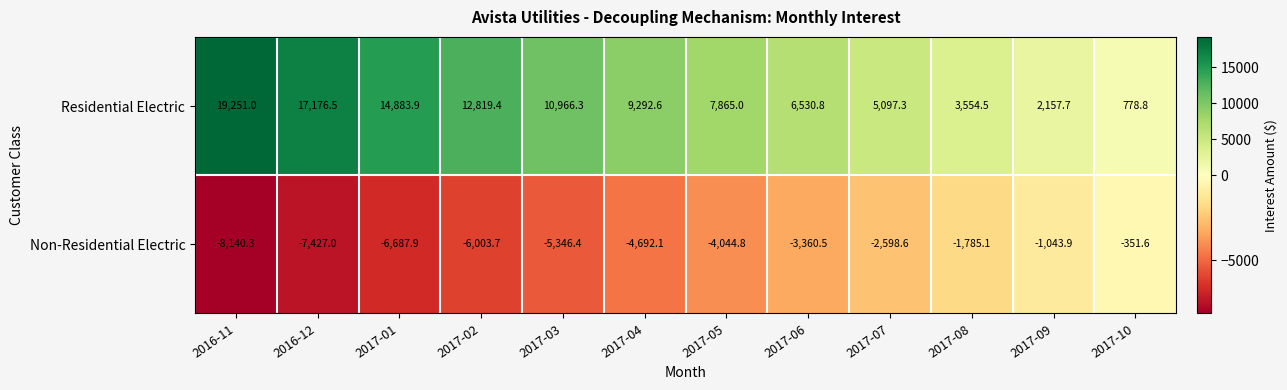

What is the difference between the maximum and minimum values in the Residential Electric series?

18472.2